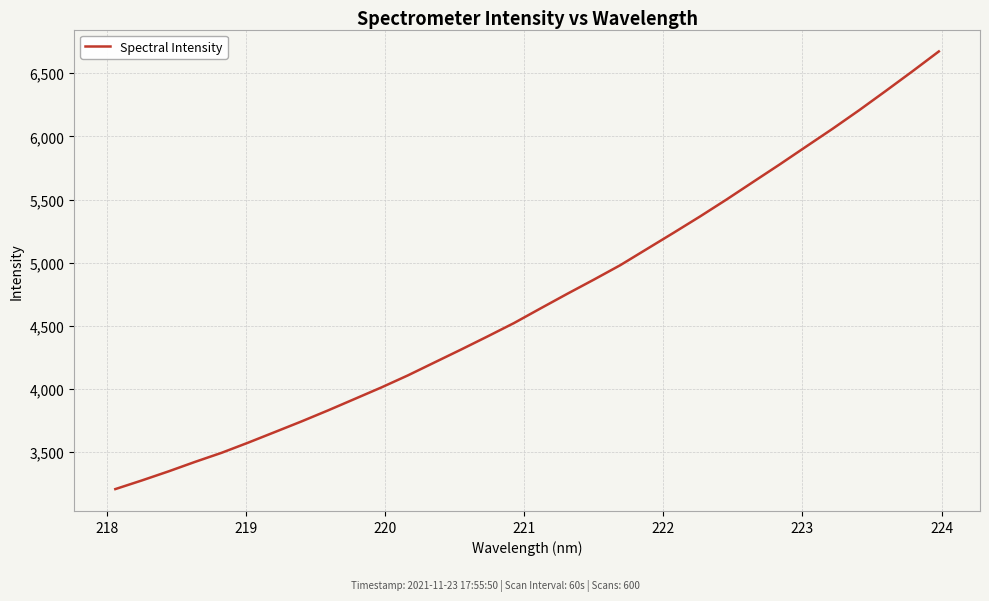

What is the maximum value shown in the chart?

6671.7